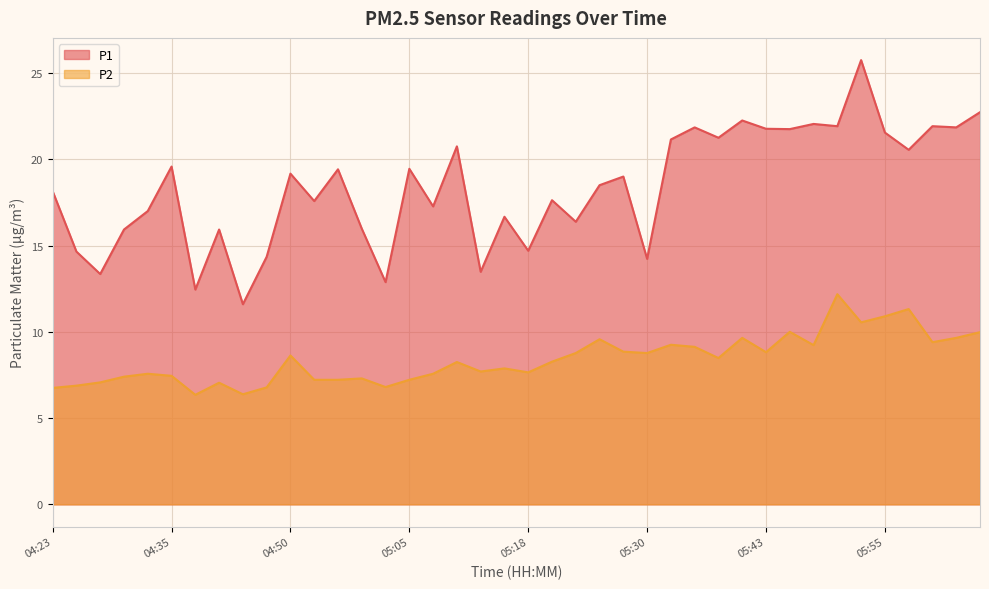

What position from the left is 04:35?

6